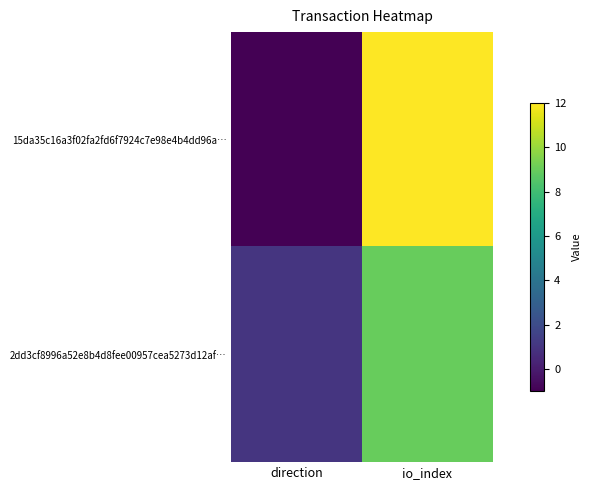

Rank the series by their maximum value, from highest to lowest.

15da35c16a3f02fa2fd6f7924c7e98e4b4dd96a…, 2dd3cf8996a52e8b4d8fee00957cea5273d12af…